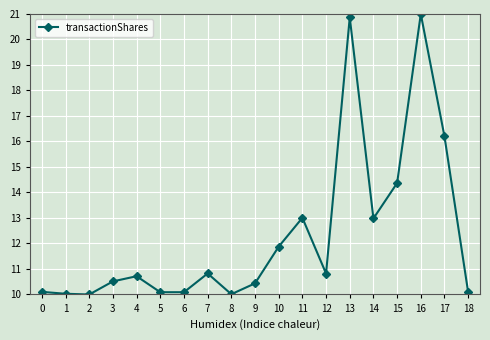

What is the value of the 19th point from the left?

10.1